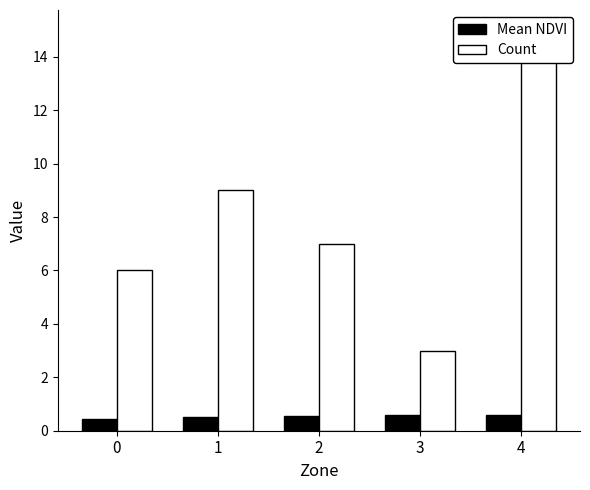

Rank the categories by Mean NDVI value from lowest to highest.

0, 1, 2, 3, 4